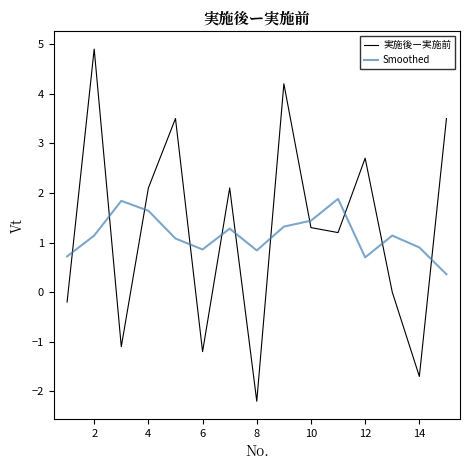

What is the difference between the maximum and minimum values in the Smoothed series?

1.5